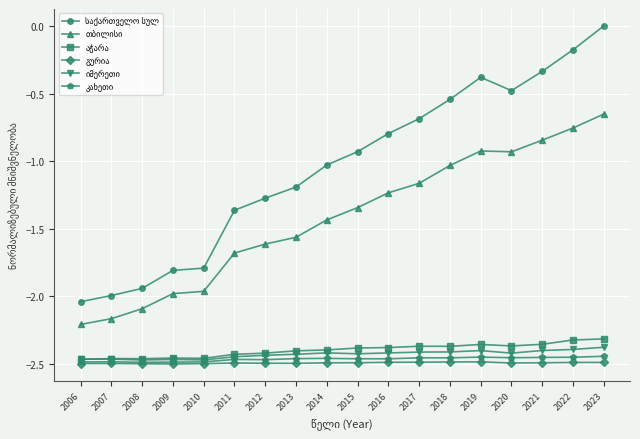

At which category is the sum across all series the highest?

2023